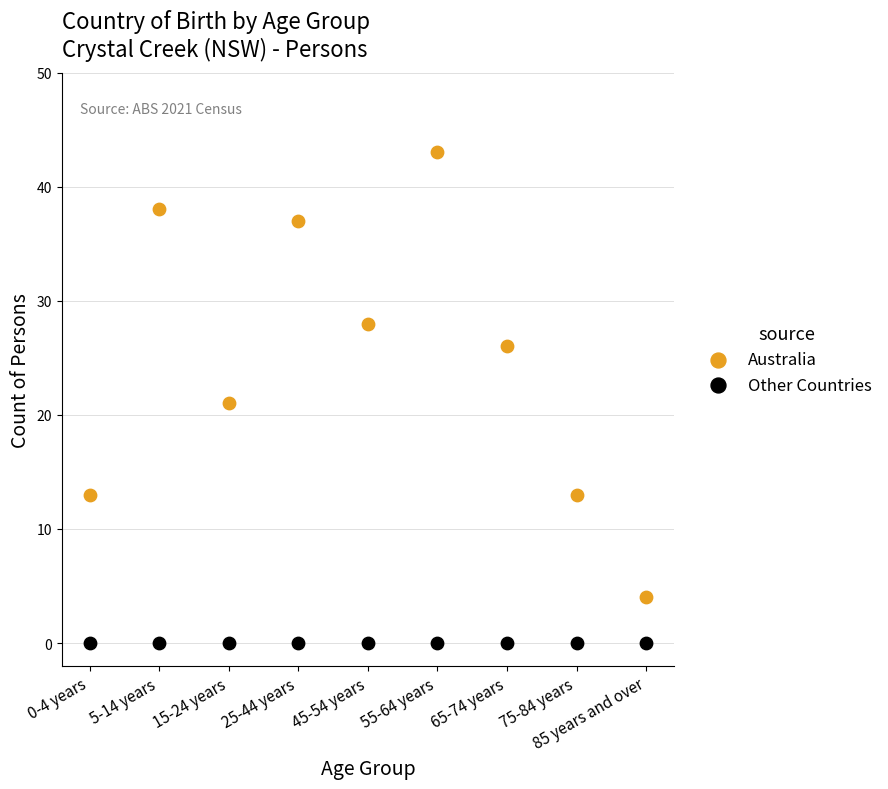

Which series contains the highest Y value?

Australia